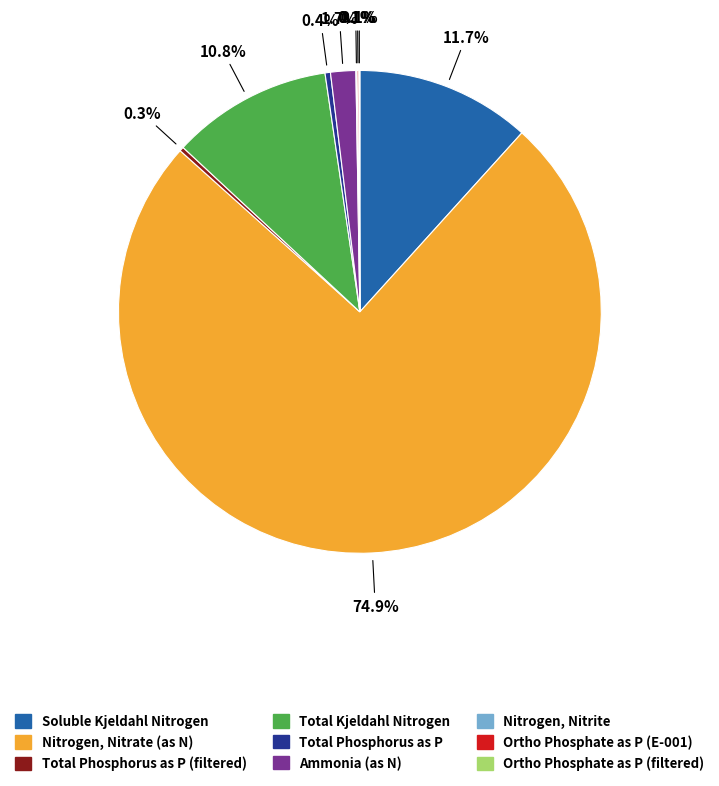

Is there any slice that represents more than half of the pie?

Yes